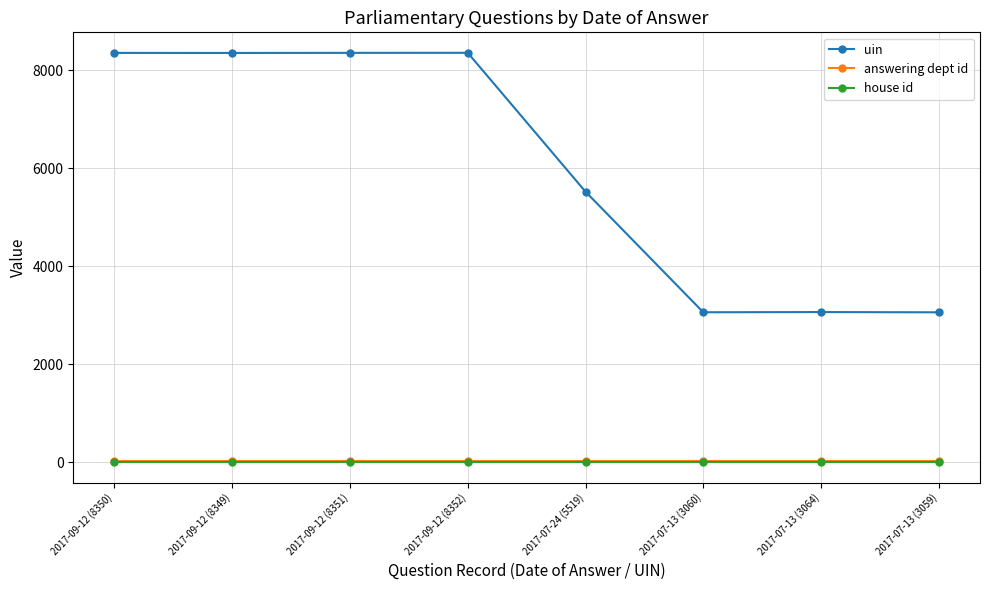

What is the average value of the answering dept id series?

29